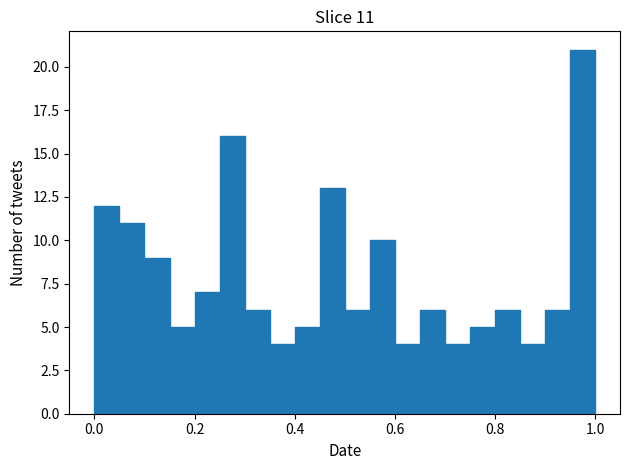

Around what value on the x-axis is the tallest bar? Give the approximate position of its centre, as read against the axis.

0.98